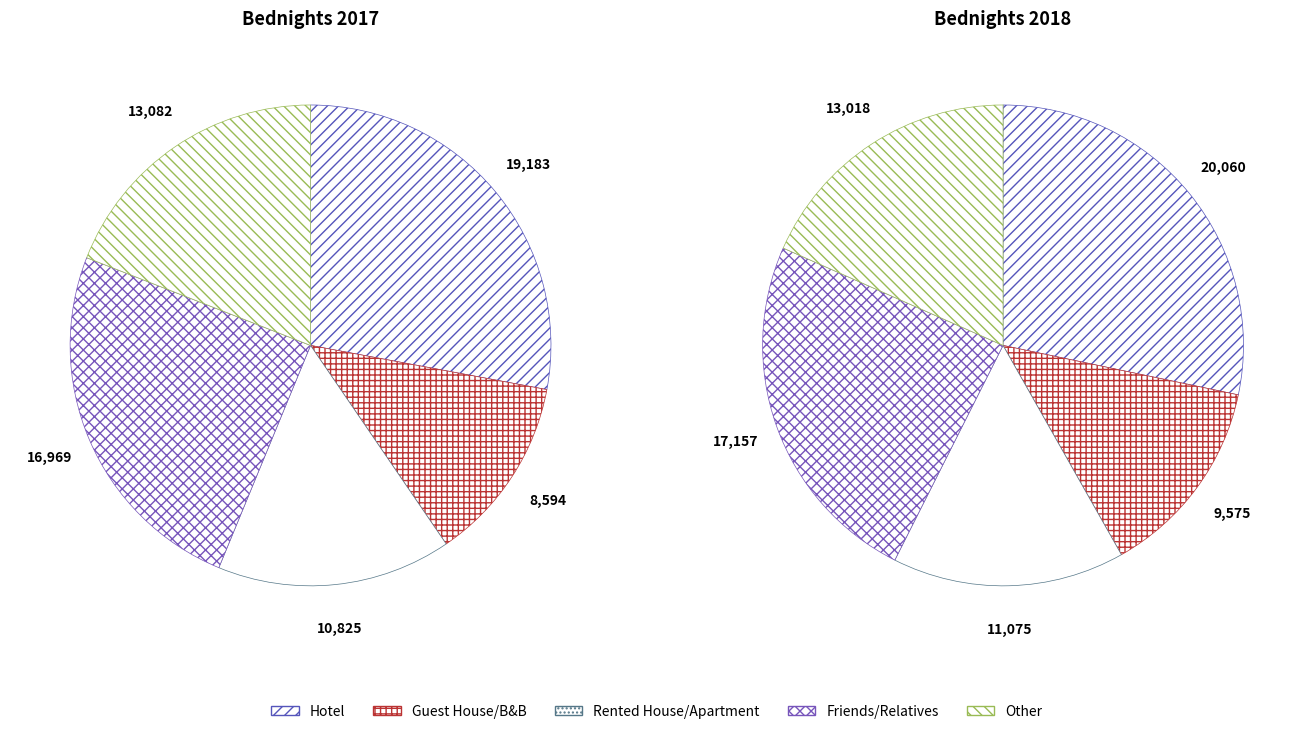

True or false: 4 accounts for 19% of the total.

True